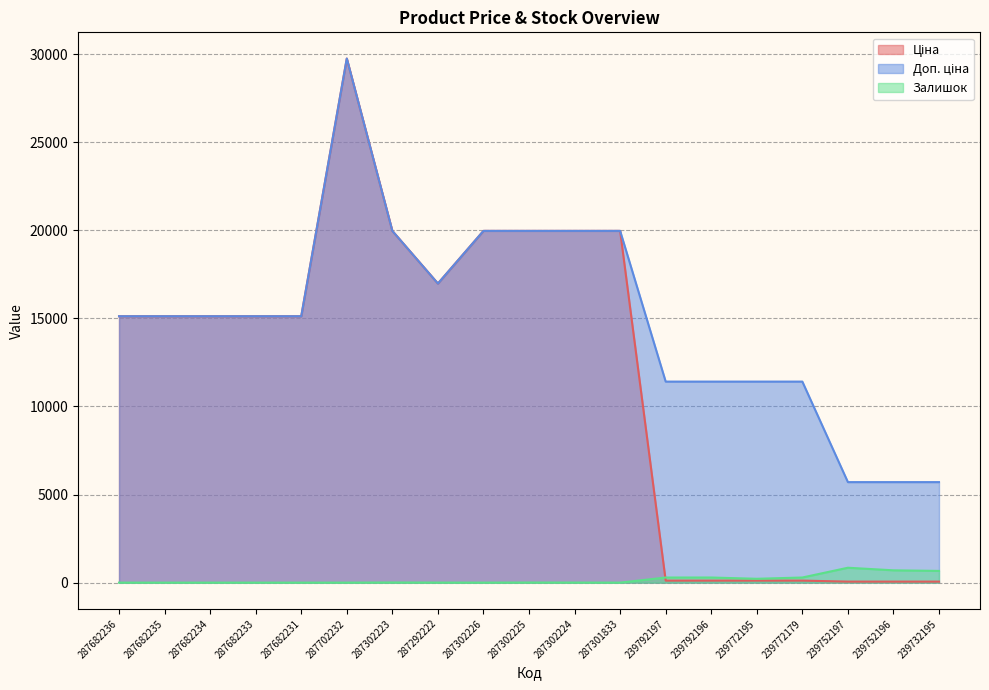

Reading right to left, transcribe all the data shown in this chart.

Ціна: 57.0	57.0	57.0	114.1	114.1	114.1	114.1	19964.2	19964.2	19964.2	19964.2	16976.3	19964.2	29747.2	15120.0	15120.0	15120.0	15120.0	15120.0
Доп. ціна: 5705.0	5705.0	5705.0	11410.0	11410.0	11410.0	11410.0	19964.2	19964.2	19964.2	19964.2	16976.3	19964.2	29747.2	15120.0	15120.0	15120.0	15120.0	15120.0
Залишок: 665.0	698.0	845.0	290.0	218.0	290.0	289.0	0.0	3.0	5.0	0.0	2.0	7.0	0.0	0.0	0.0	0.0	0.0	0.0